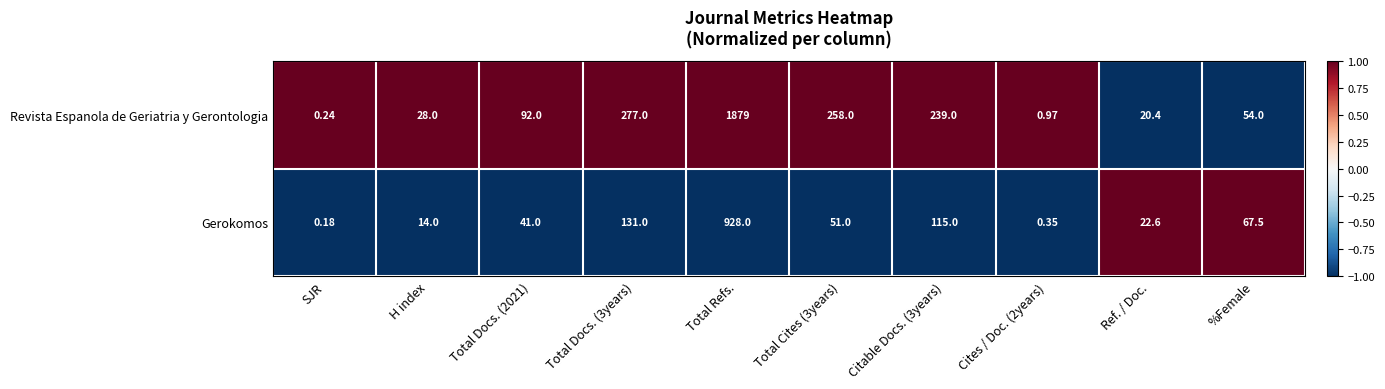

Which series has the largest range (max minus min)?

Revista Espanola de Geriatria y Gerontologia